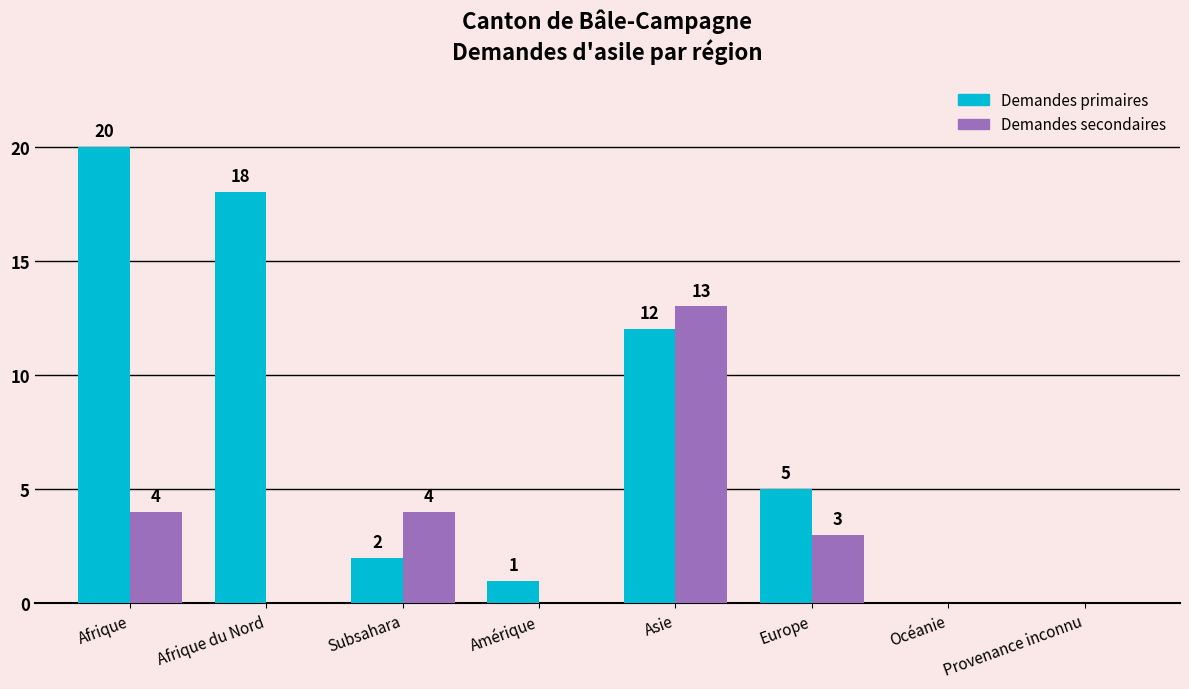

What is the sum of the Demandes primaires values at Provenance inconnu and Afrique du Nord?

18